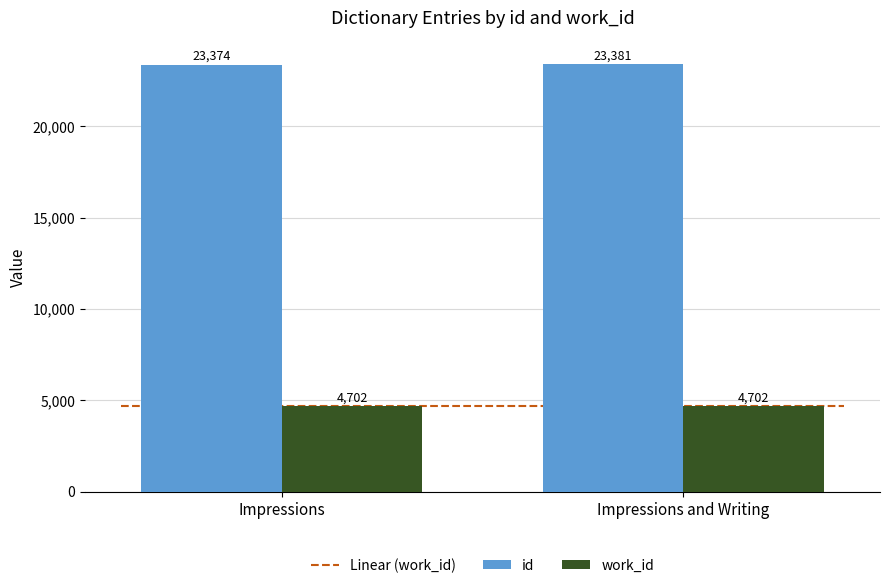

At which label does id reach its minimum?

Impressions